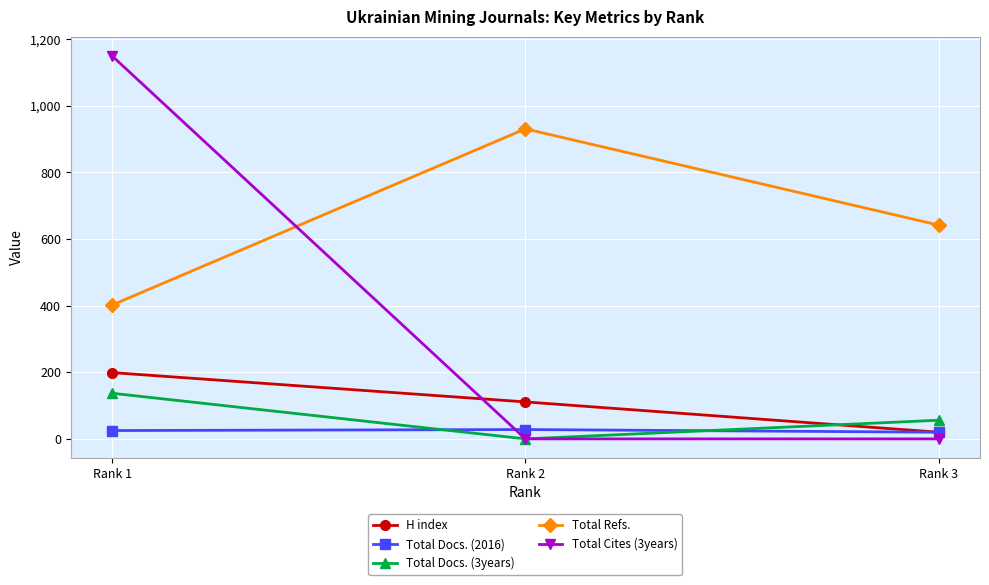

At which label does Total Refs. reach its peak?

Rank 2